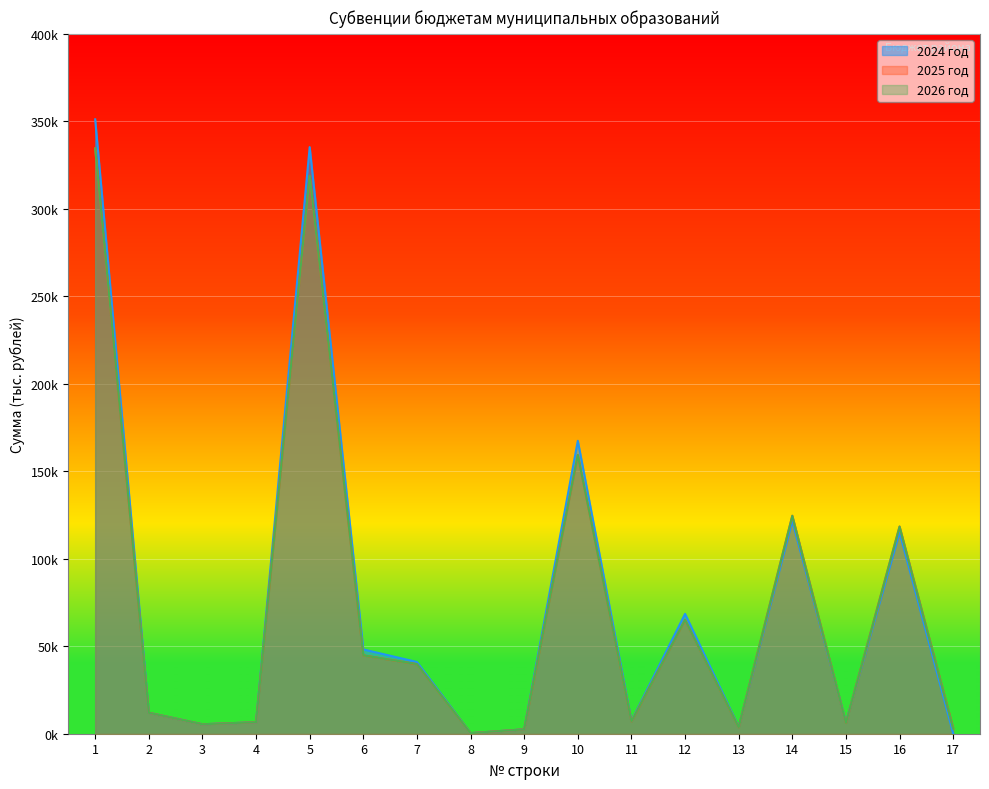

Between 7 and 11, which series saw the biggest shift?

2024 год